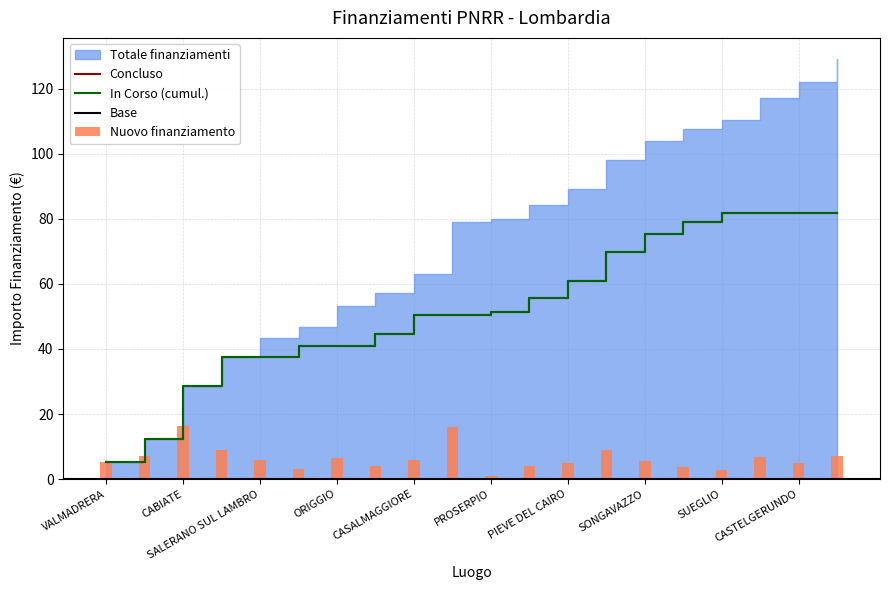

What is the difference between the second highest and second lowest values?

13.2